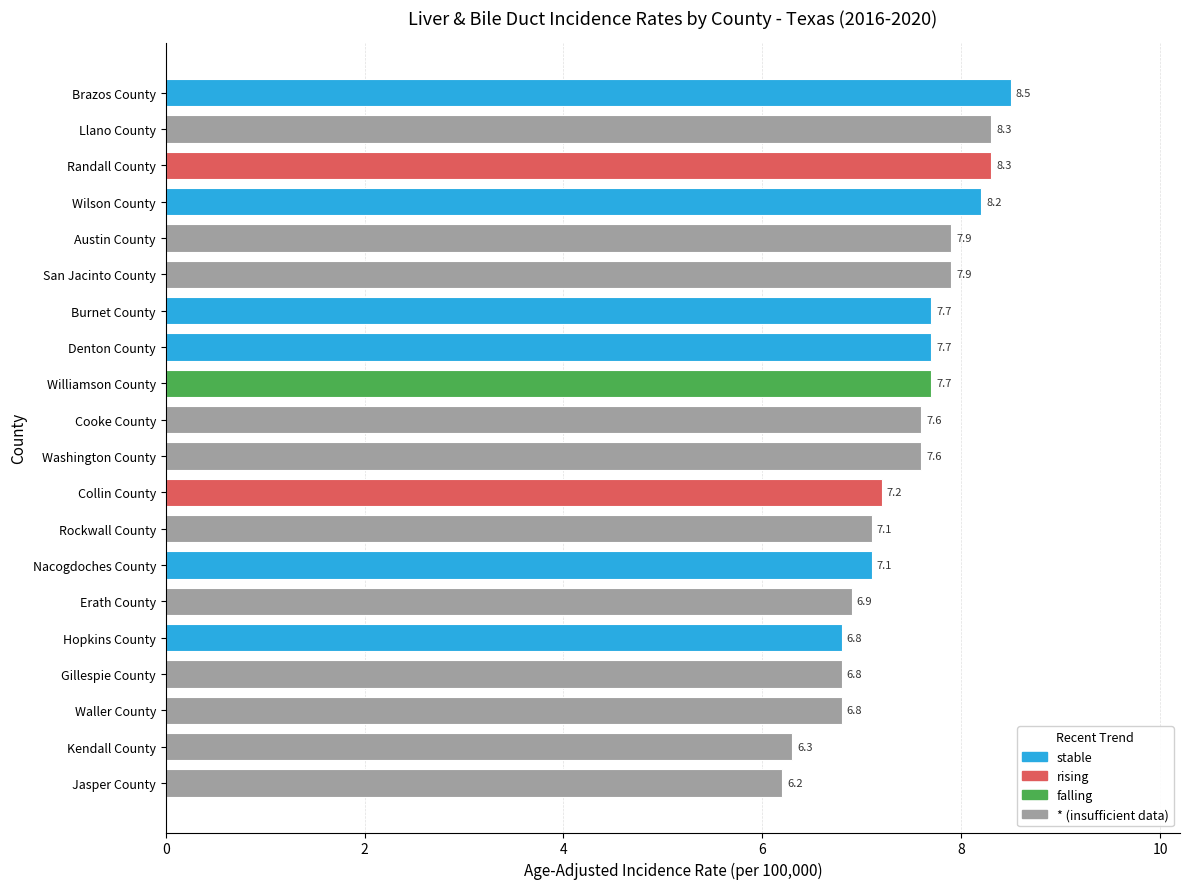

What is the change in value from Nacogdoches County to Wilson County?

+1.1